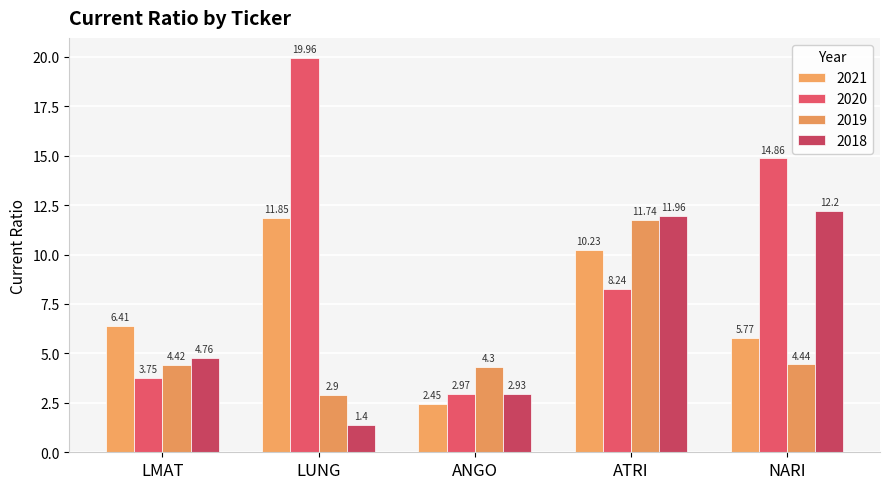

Where is 2020 nearest to the value 11?

ATRI